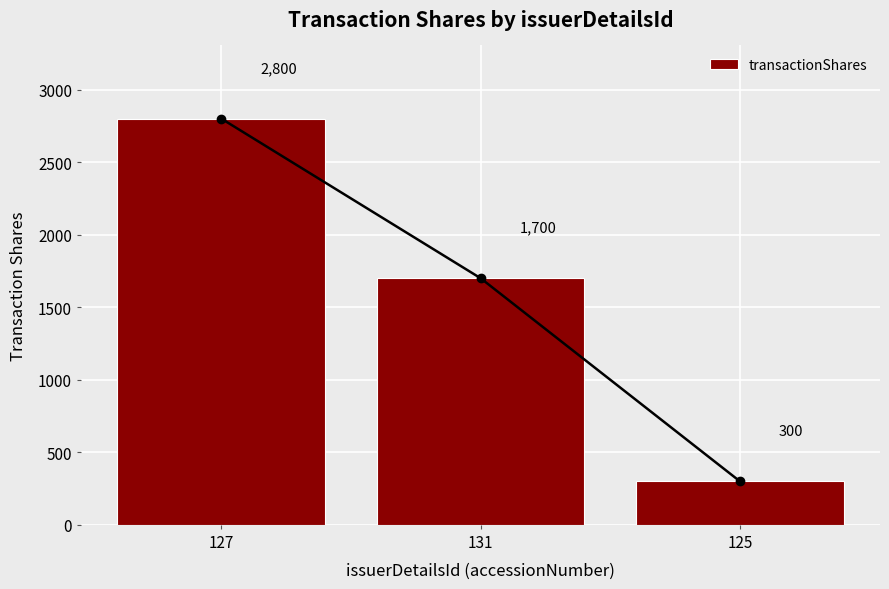

Reading left to right, extract all data points from this chart.

127=2800	131=1700	125=300